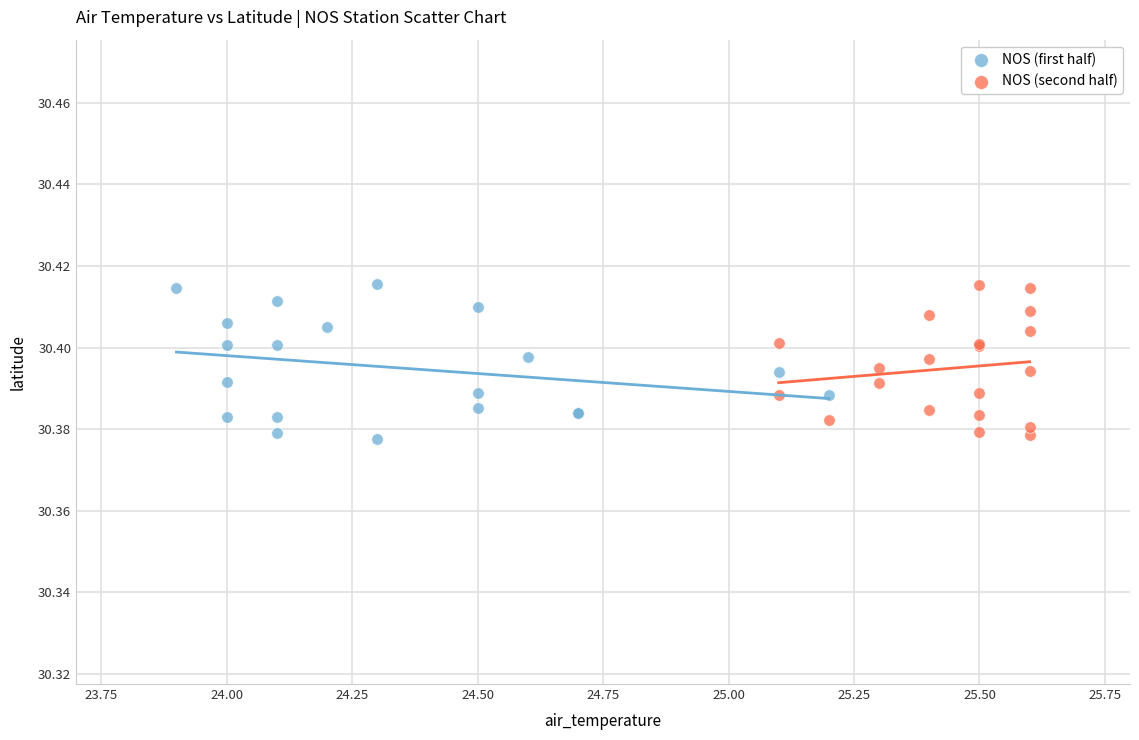

What are all the series names shown in the legend?

NOS (first half), NOS (second half)